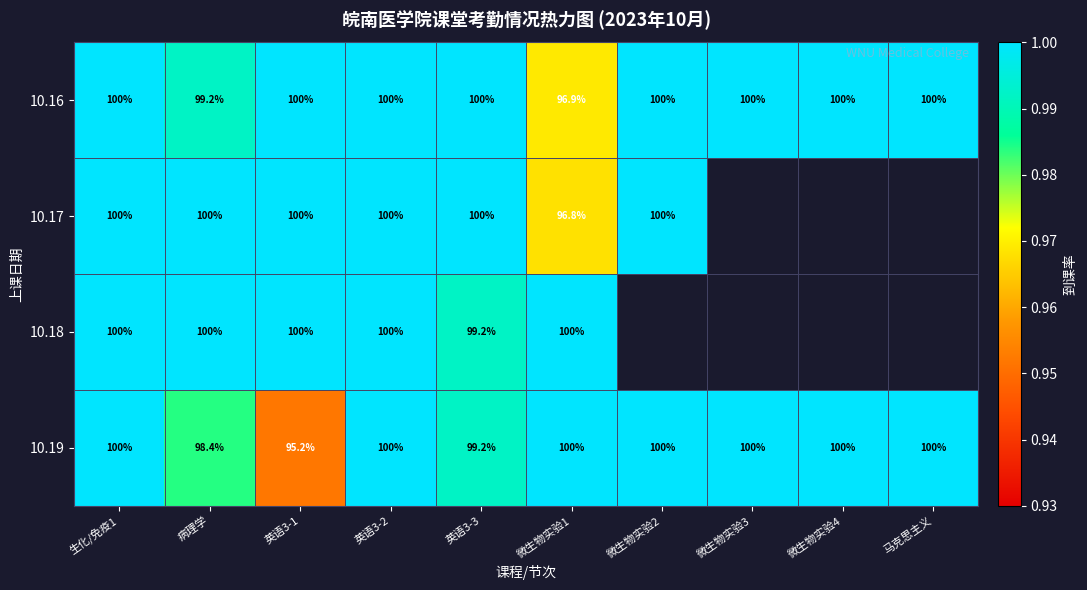

Which series changed the most between 生化/免疫1 and 微生物实验1?

10.17